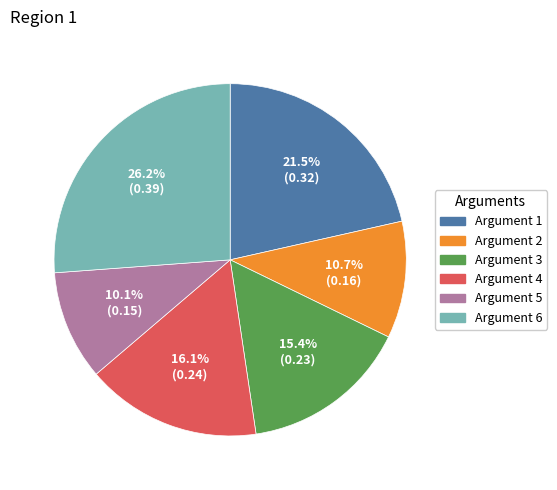

Is the sum of Argument 6 and Argument 5 greater than half?

No